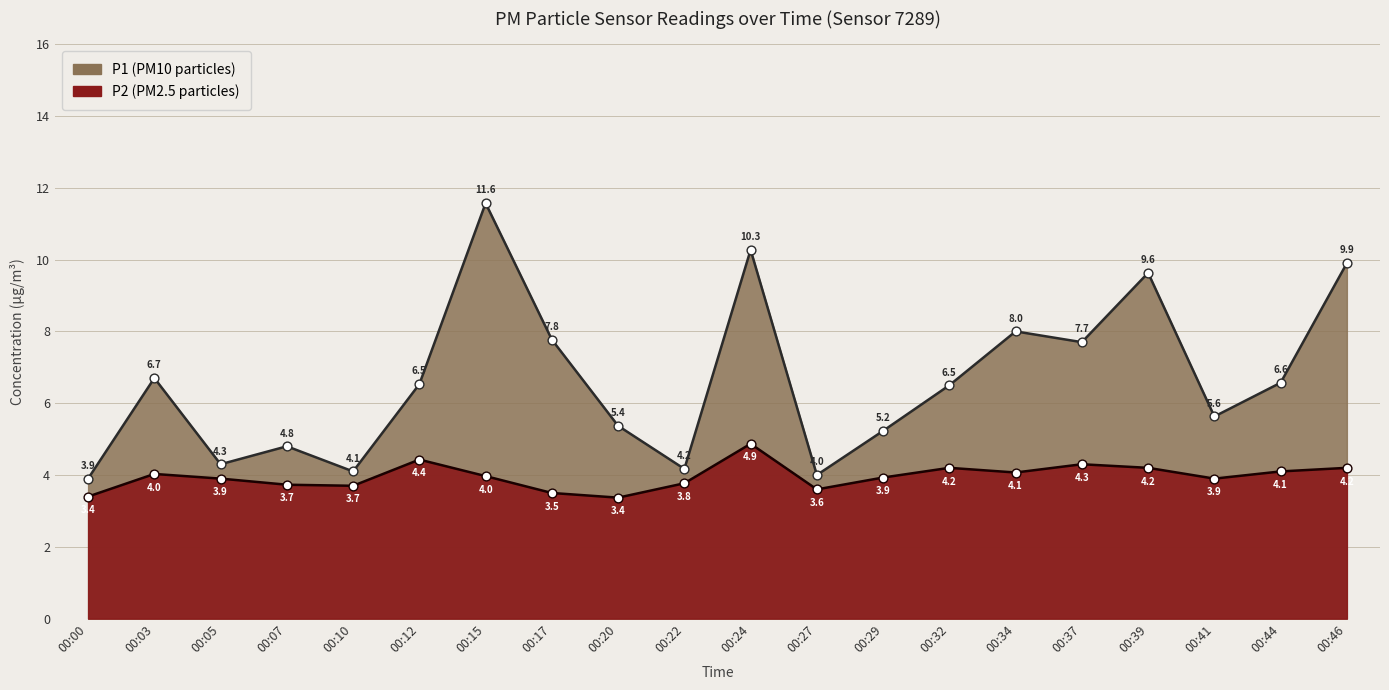

Which series has the widest spread of Y values?

P1